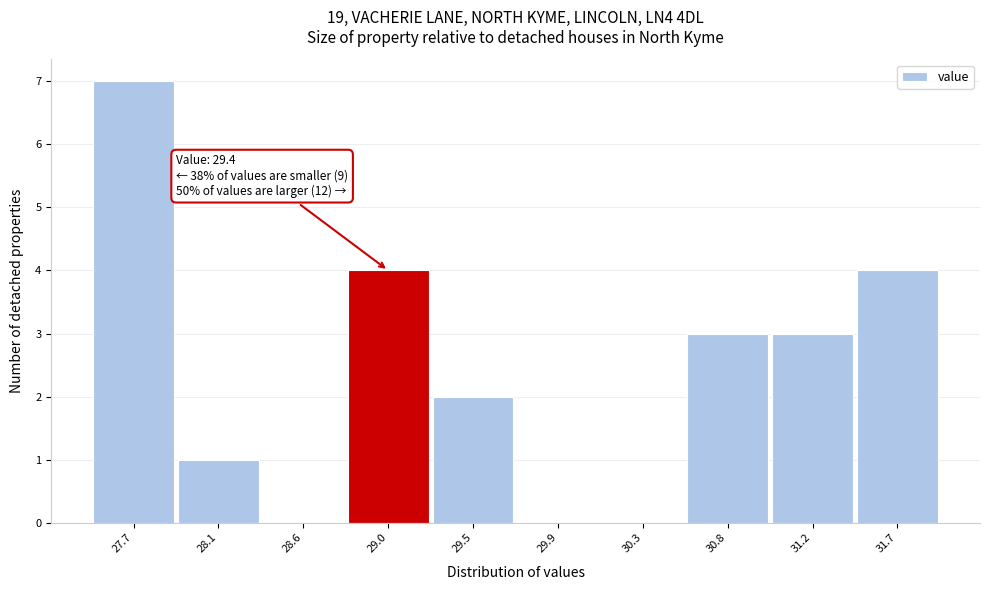

Reading left to right, transcribe all the data shown in this chart.

27.7=7	28.1=1	28.6=0	29.0=4	29.5=2	29.9=0	30.3=0	30.8=3	31.2=3	31.7=4